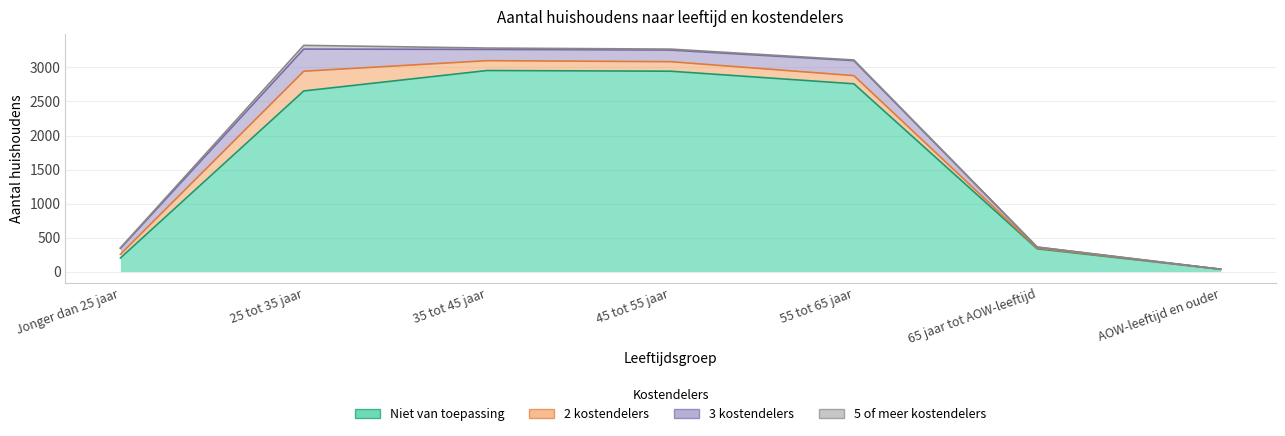

Which series changed the most between Jonger dan 25 jaar and 55 tot 65 jaar?

Niet van toepassing